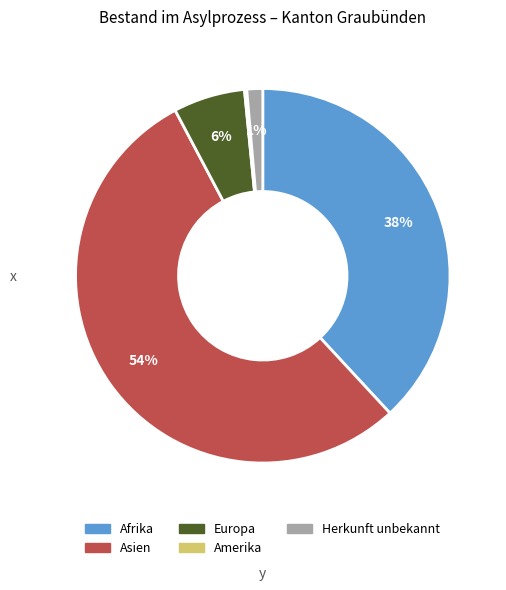

What percentage is the Europa slice, to the nearest percent?

6%